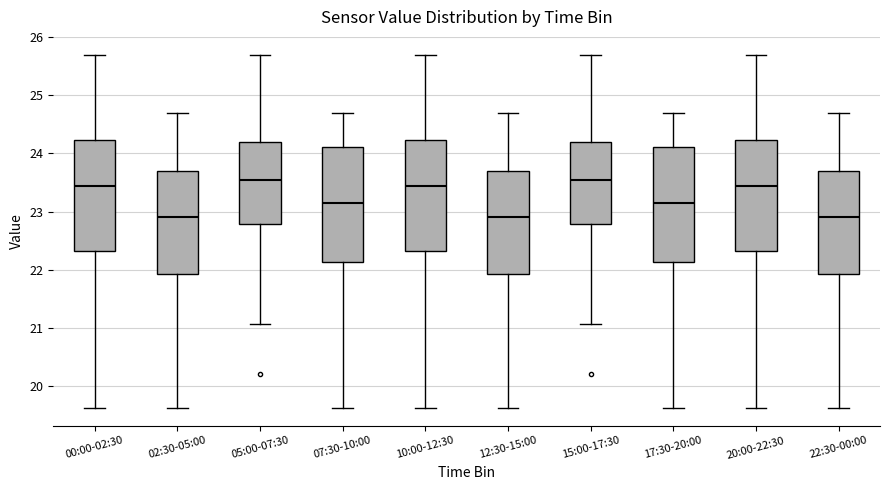

Reading left to right, read every box against the y-axis: the position of its median line, the range the box covers, and the ends of its whiskers. The values are not printed on the chart, so give them approximately, as read against the axis.

00:00-02:30: median 23.4, box 22.3 to 24.2, whiskers 19.6 to 25.7
02:30-05:00: median 22.9, box 21.9 to 23.7, whiskers 19.6 to 24.7
05:00-07:30: median 23.6, box 22.8 to 24.2, whiskers 21.1 to 25.7
07:30-10:00: median 23.1, box 22.1 to 24.1, whiskers 19.6 to 24.7
10:00-12:30: median 23.4, box 22.3 to 24.2, whiskers 19.6 to 25.7
12:30-15:00: median 22.9, box 21.9 to 23.7, whiskers 19.6 to 24.7
15:00-17:30: median 23.6, box 22.8 to 24.2, whiskers 21.1 to 25.7
17:30-20:00: median 23.1, box 22.1 to 24.1, whiskers 19.6 to 24.7
20:00-22:30: median 23.4, box 22.3 to 24.2, whiskers 19.6 to 25.7
22:30-00:00: median 22.9, box 21.9 to 23.7, whiskers 19.6 to 24.7